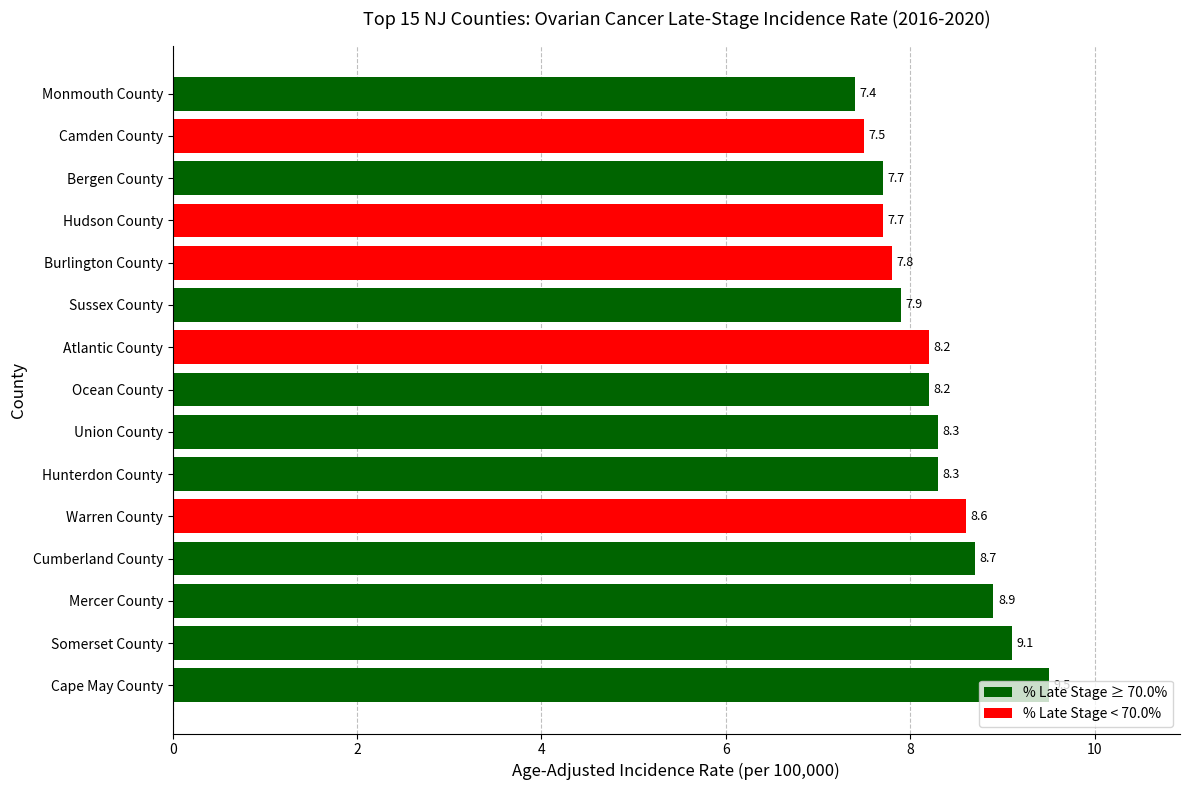

What is the difference between the maximum and minimum values?

2.1